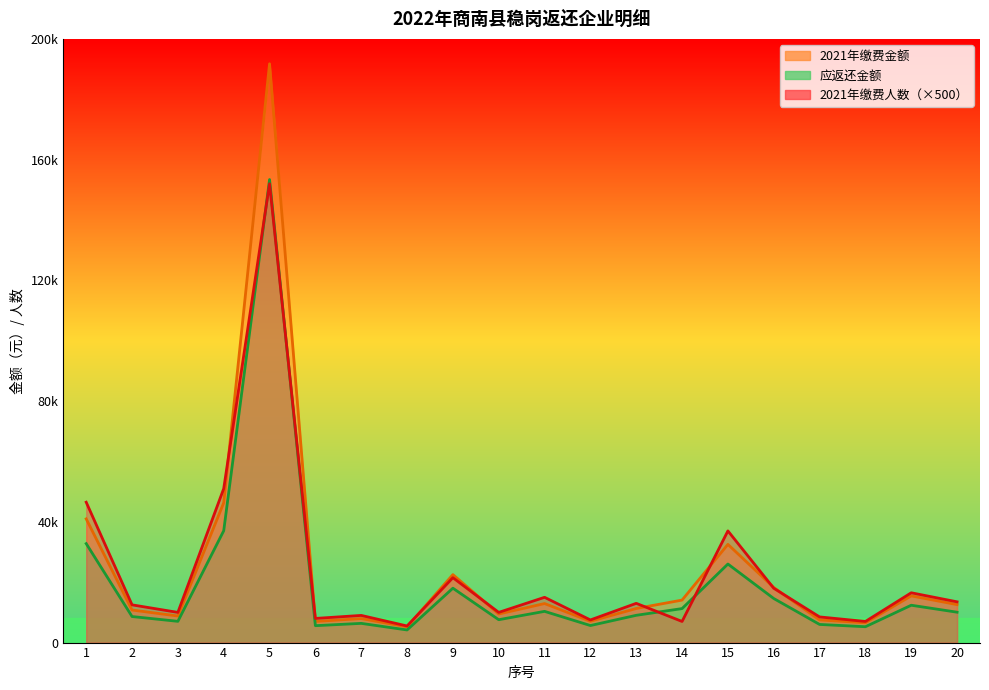

What is the difference between the 2021年缴费人数 values at 6 and 11?

7000.0